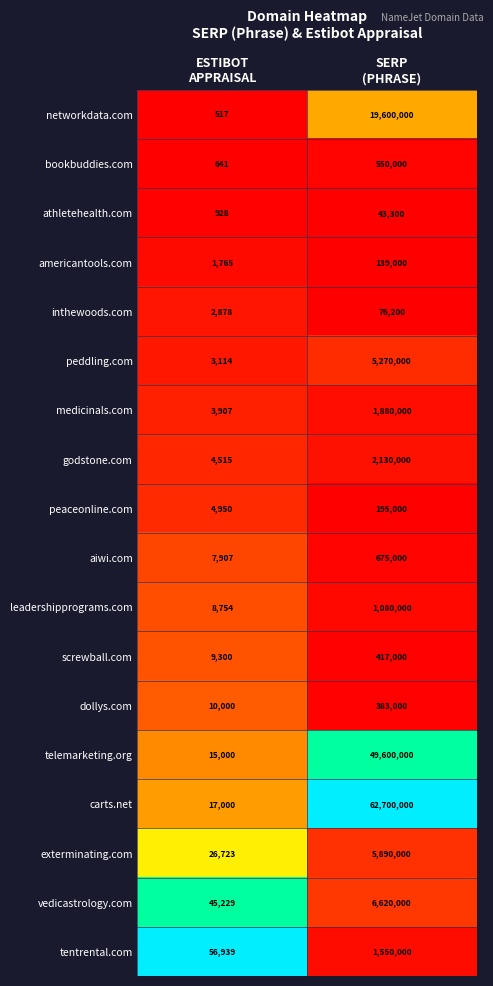

Which series has the largest total across all categories?

carts.net